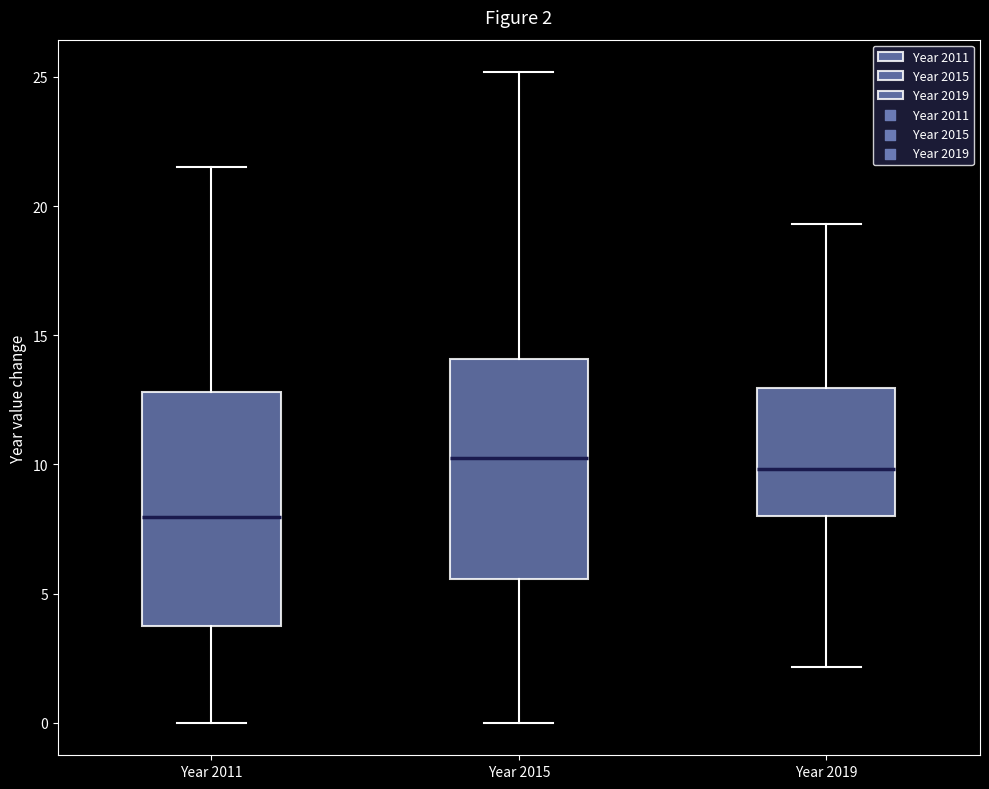

Comparing the boxes themselves (not the whiskers), which one is the tallest?

Year 2011